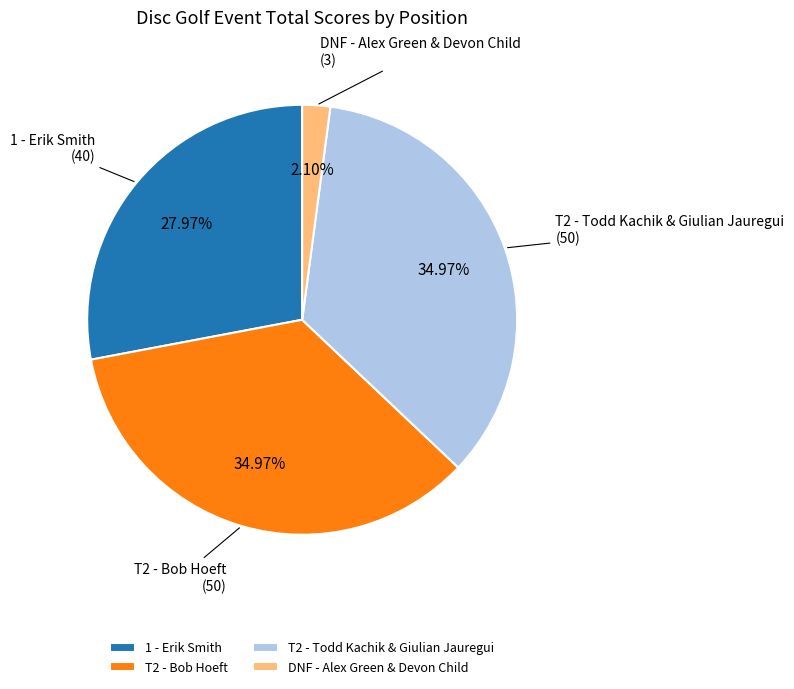

To the nearest percent, what portion does DNF - Alex Green & Devon Child represent?

2%